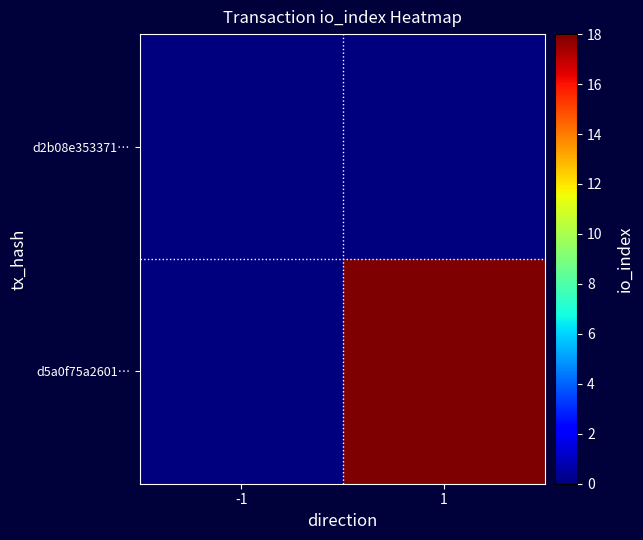

Count the number of categories in the chart.

2